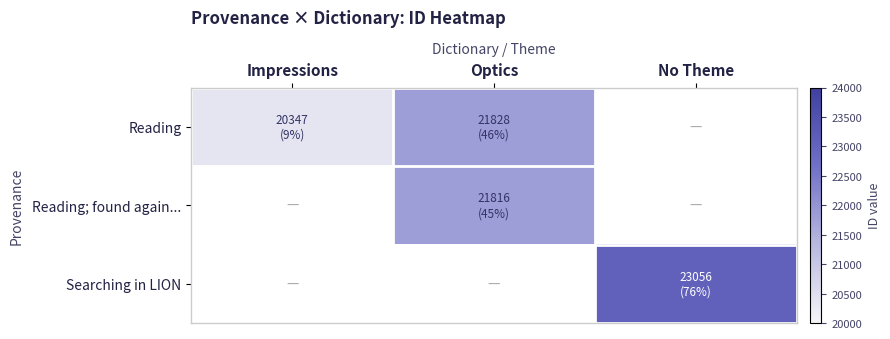

How many data points does each series have?

3